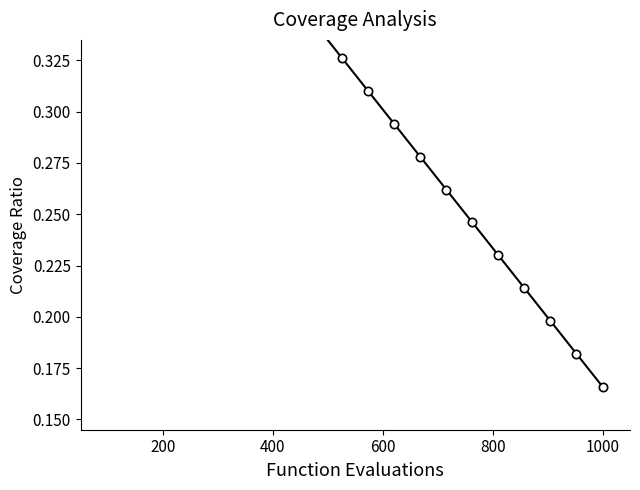

Is this an area chart (filled region under the line)?

No